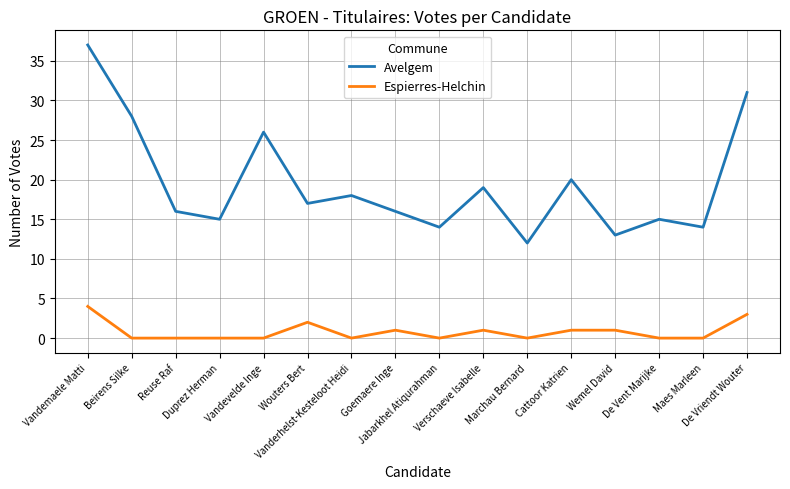

Which category has the lowest value in the Avelgem series?

Marchau Bernard